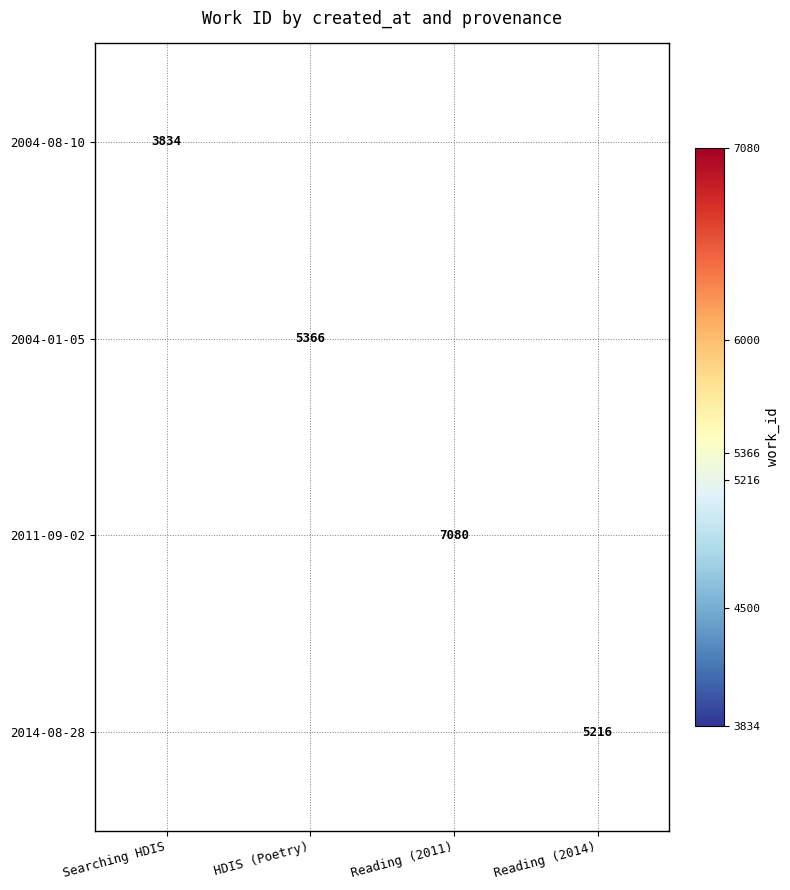

What is the greatest value displayed?

7080.0